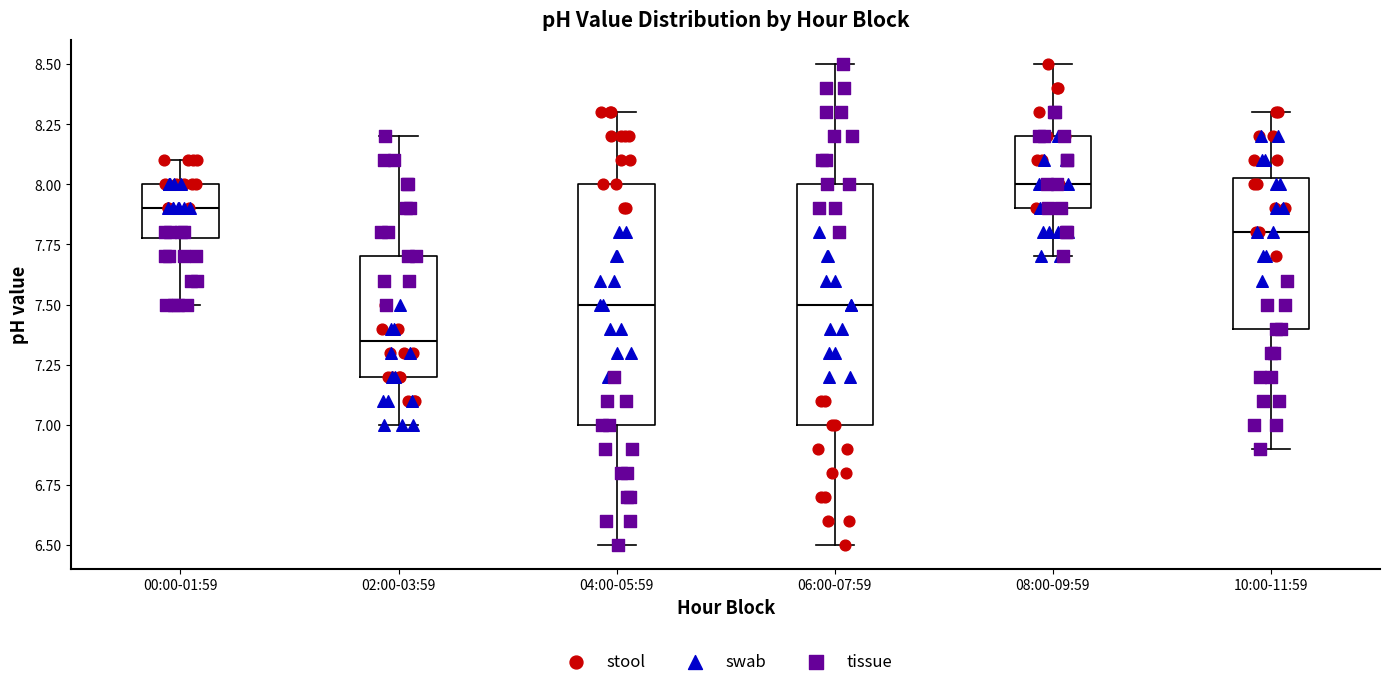

Which box's median line is the lowest?

02:00-03:59